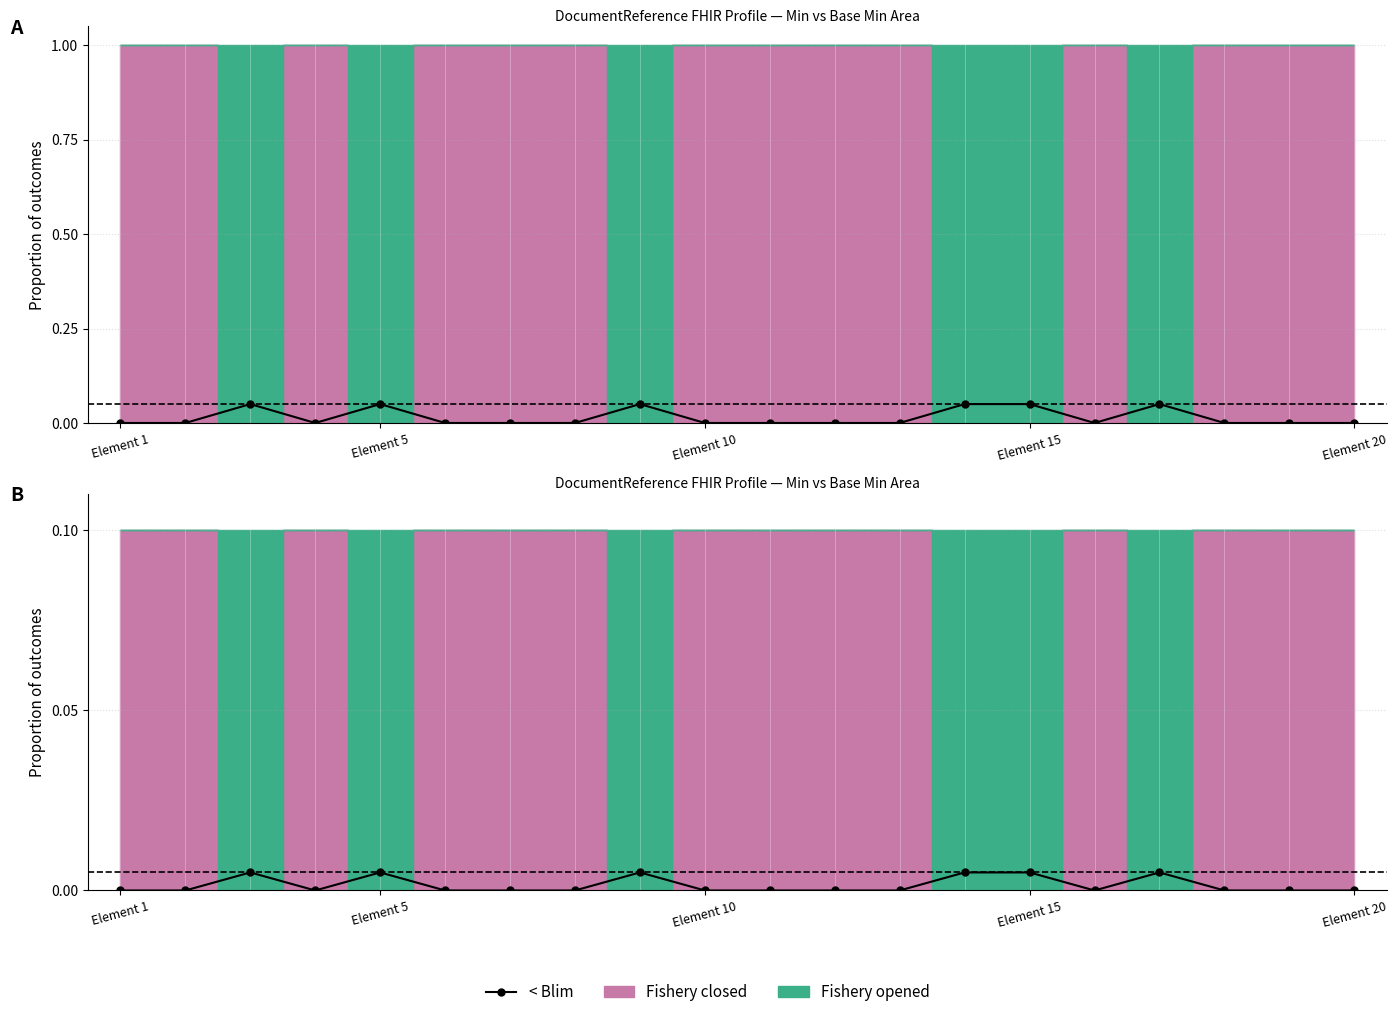

How many data points are above 0?

6